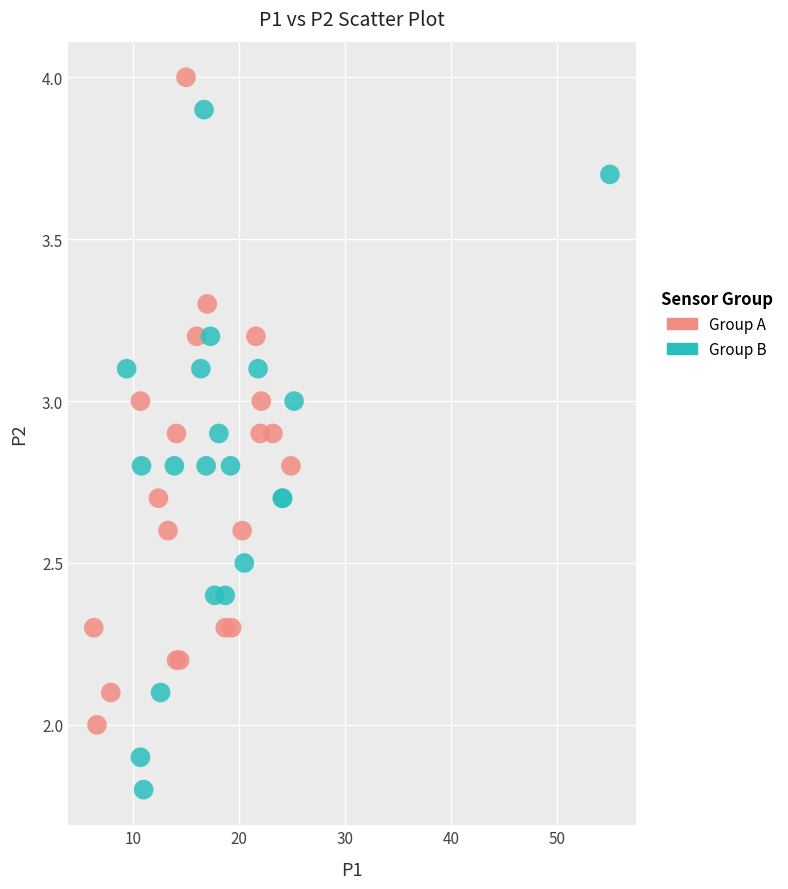

Which series contains the lowest Y value?

Group B